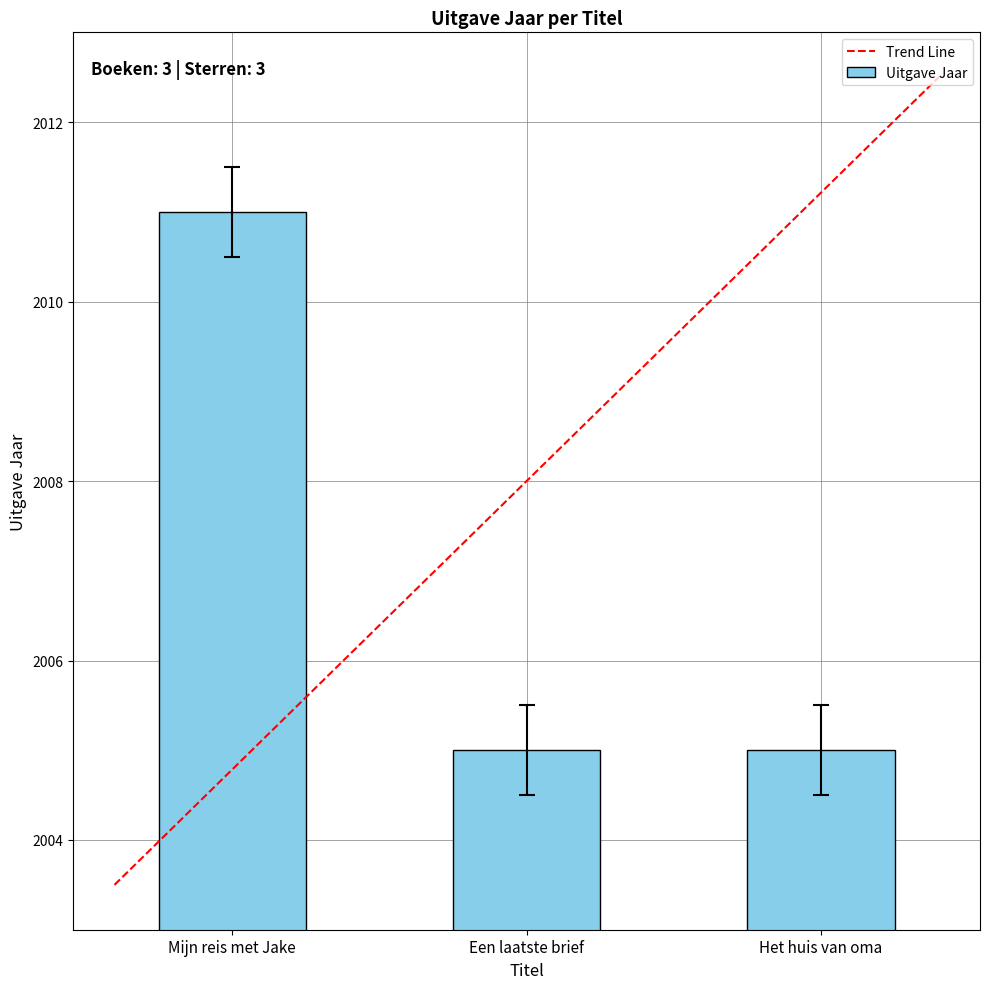

The chart shows a value of 2011 at Mijn reis met Jake. True or false?

True